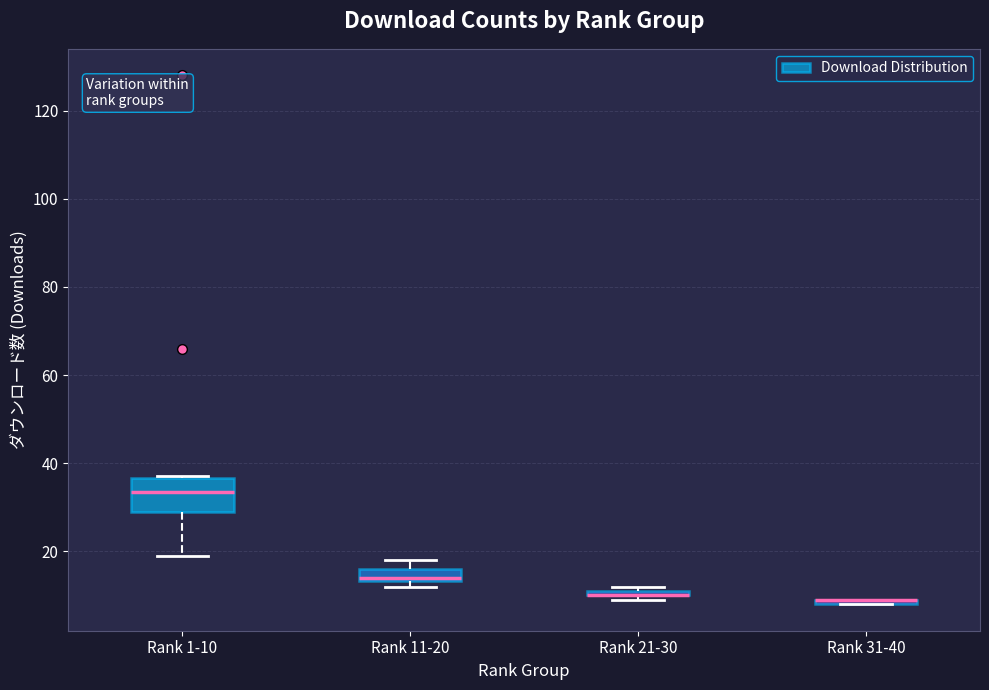

Where is the upper edge of the box for Rank 31-40 on the y-axis? The values are not printed on the chart, so give them approximately, as read against the axis.

10